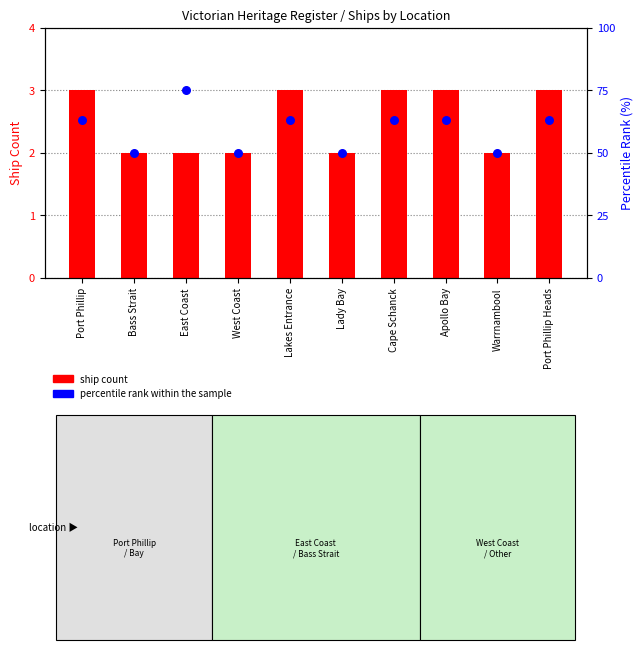

What are all the series names shown in the legend?

ship count, percentile rank within the sample